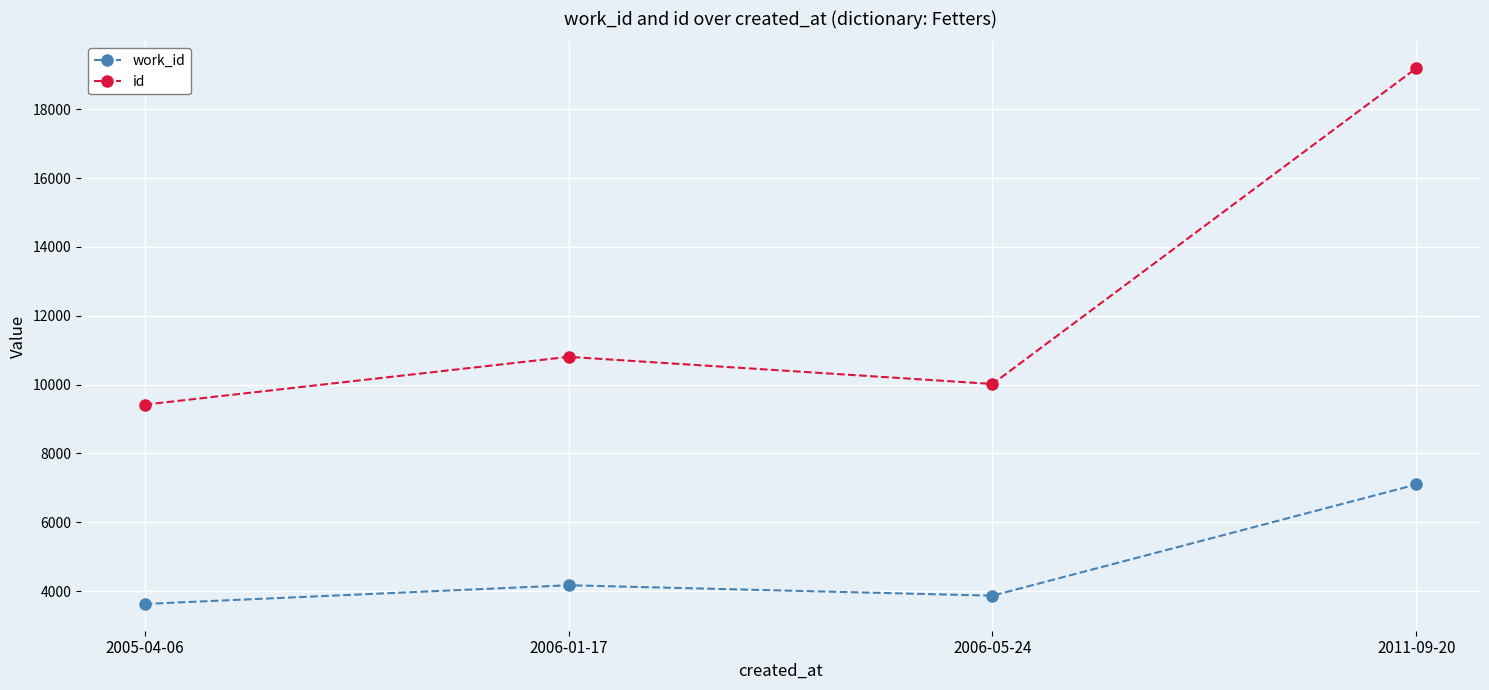

At 2006-05-24, list the series in order from smallest to largest.

work_id, id